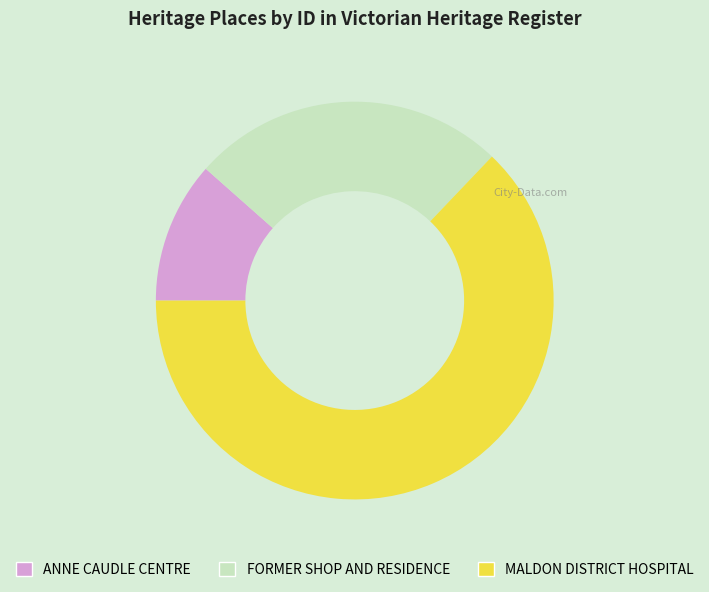

Rank the categories by value from lowest to highest.

ANNE CAUDLE CENTRE, FORMER SHOP AND RESIDENCE, MALDON DISTRICT HOSPITAL